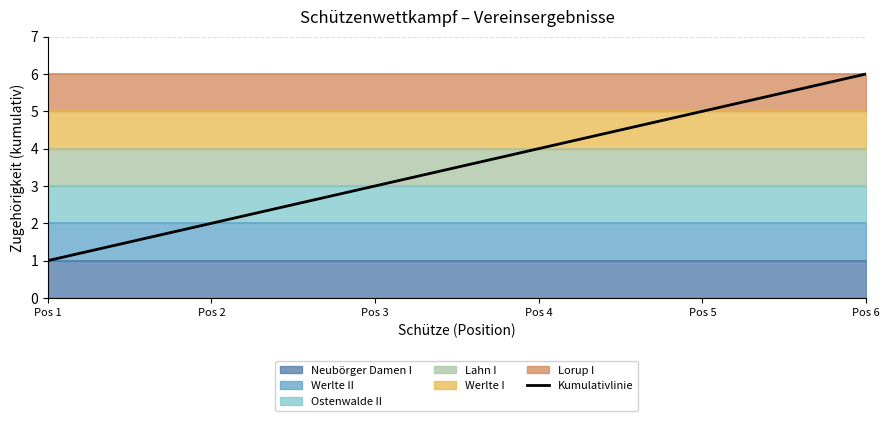

What is the change in value from Pos 4 to Pos 6?

+2